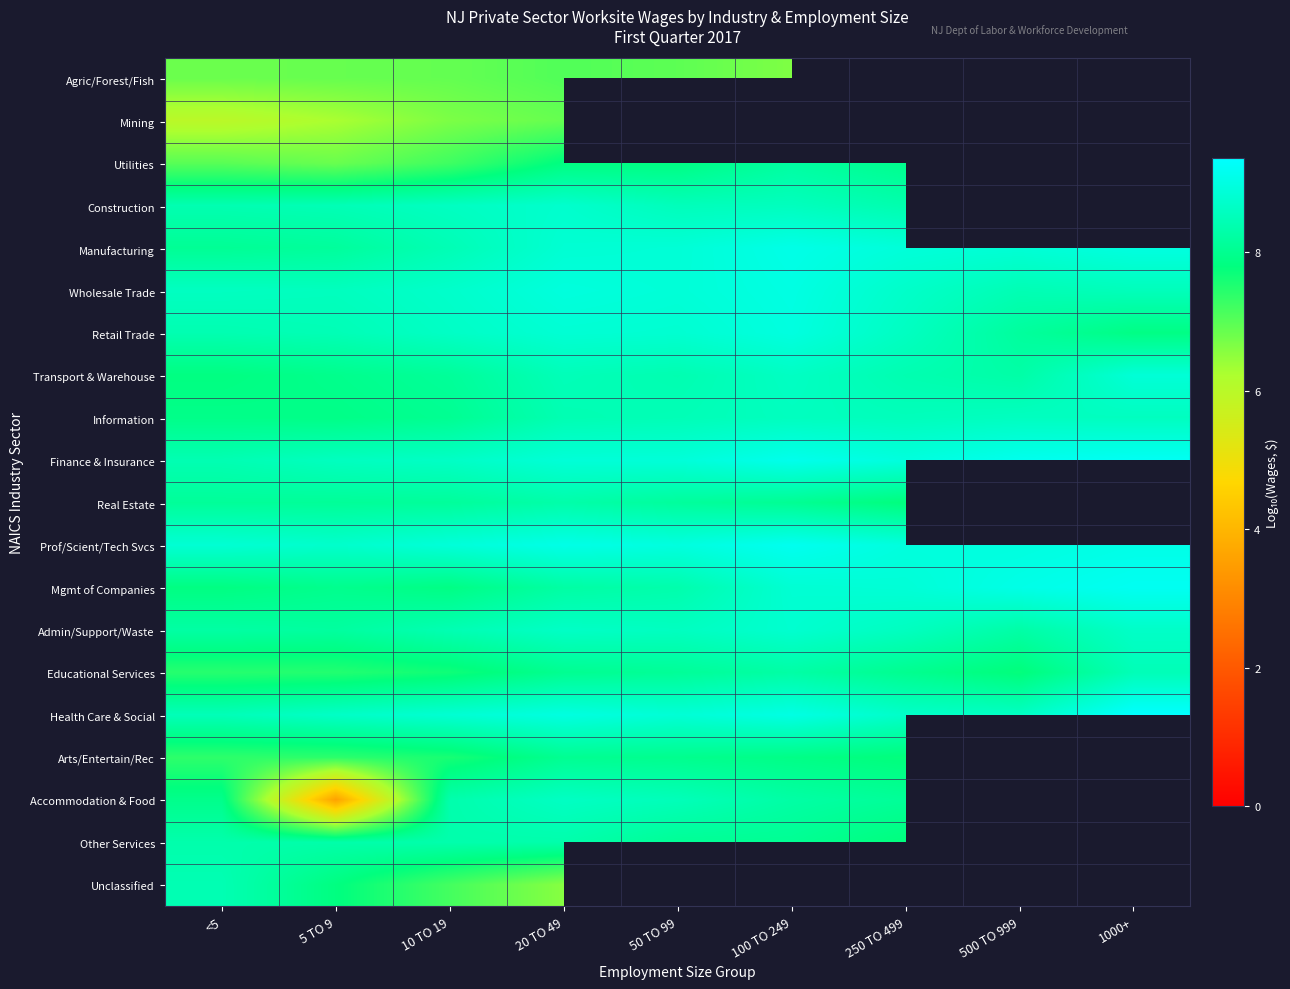

At how many categories does at least one series exceed 7?

9